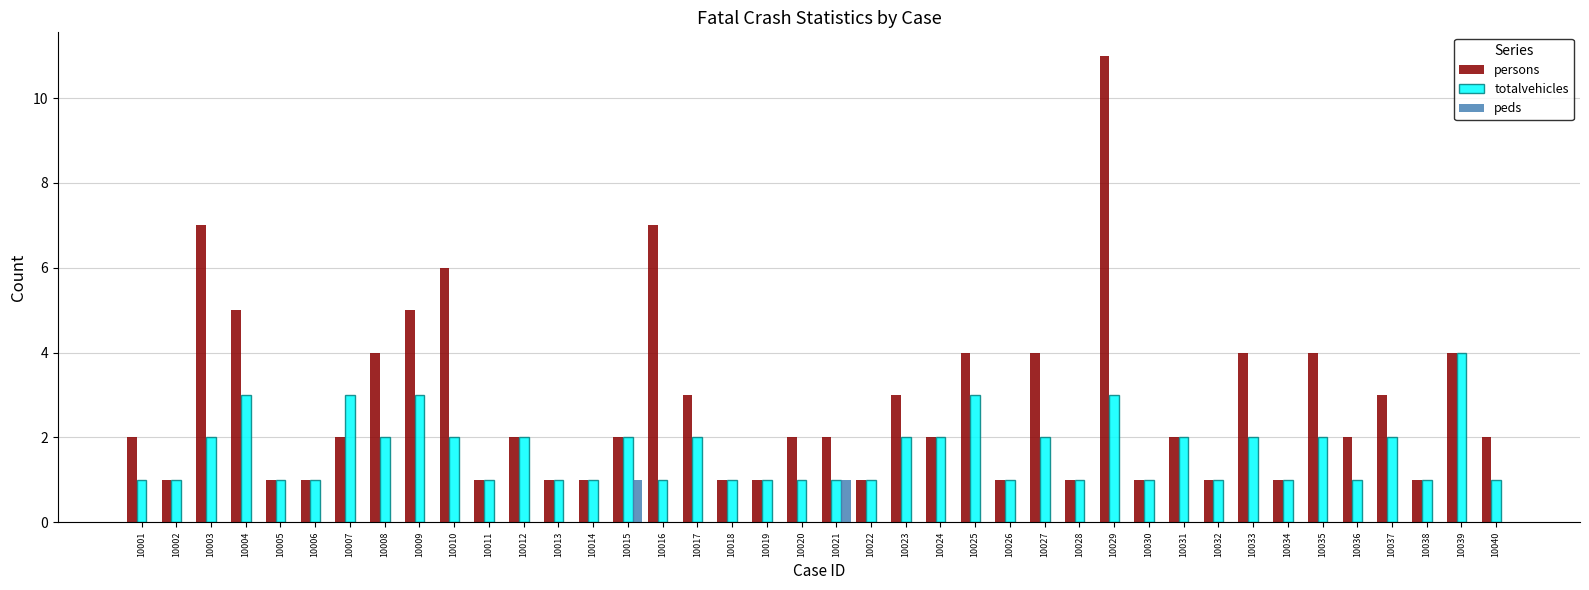

Reading left to right, extract all data points from this chart.

persons: 10001=2	10002=1	10003=7	10004=5	10005=1	10006=1	10007=2	10008=4	10009=5	10010=6	10011=1	10012=2	10013=1	10014=1	10015=2	10016=7	10017=3	10018=1	10019=1	10020=2	10021=2	10022=1	10023=3	10024=2	10025=4	10026=1	10027=4	10028=1	10029=11	10030=1	10031=2	10032=1	10033=4	10034=1	10035=4	10036=2	10037=3	10038=1	10039=4	10040=2
totalvehicles: 10001=1	10002=1	10003=2	10004=3	10005=1	10006=1	10007=3	10008=2	10009=3	10010=2	10011=1	10012=2	10013=1	10014=1	10015=2	10016=1	10017=2	10018=1	10019=1	10020=1	10021=1	10022=1	10023=2	10024=2	10025=3	10026=1	10027=2	10028=1	10029=3	10030=1	10031=2	10032=1	10033=2	10034=1	10035=2	10036=1	10037=2	10038=1	10039=4	10040=1
peds: 10001=0	10002=0	10003=0	10004=0	10005=0	10006=0	10007=0	10008=0	10009=0	10010=0	10011=0	10012=0	10013=0	10014=0	10015=1	10016=0	10017=0	10018=0	10019=0	10020=0	10021=1	10022=0	10023=0	10024=0	10025=0	10026=0	10027=0	10028=0	10029=0	10030=0	10031=0	10032=0	10033=0	10034=0	10035=0	10036=0	10037=0	10038=0	10039=0	10040=0